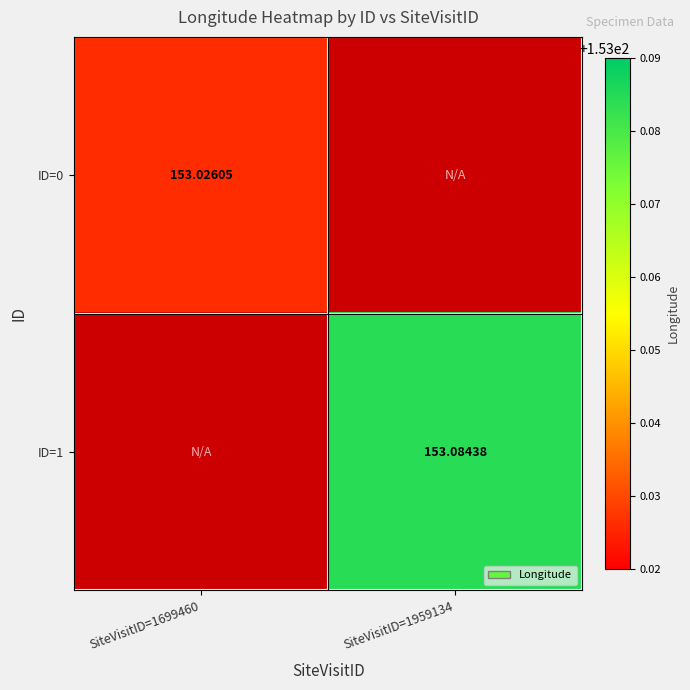

The value of ID=0 at SiteVisitID=1699460 is 153.0. True or false?

True